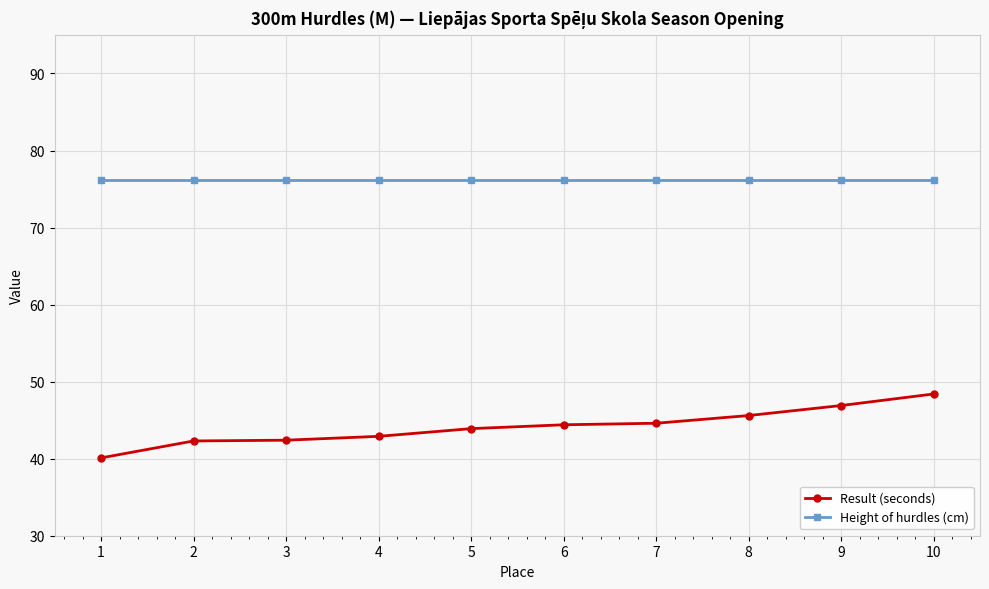

What is the greatest value displayed?

76.2